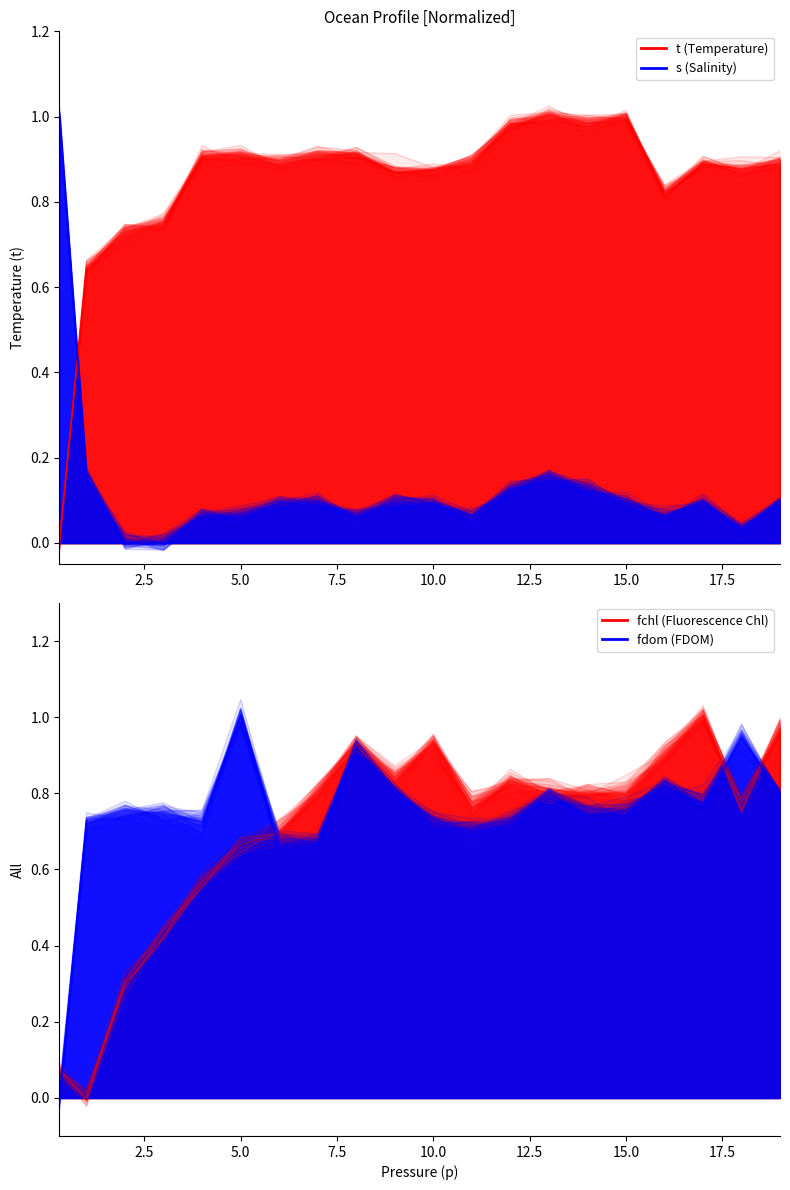

What is the label of the 2nd point from the right?

18